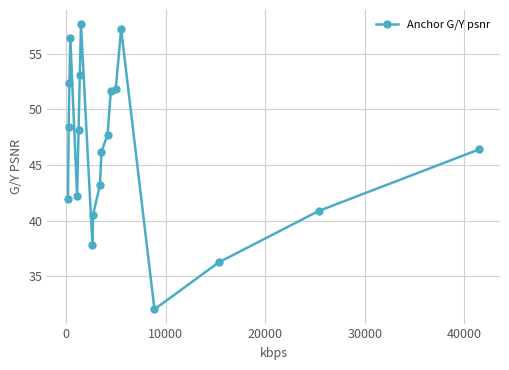

True or false: there are more than 0 points higher than both neighbors.

True